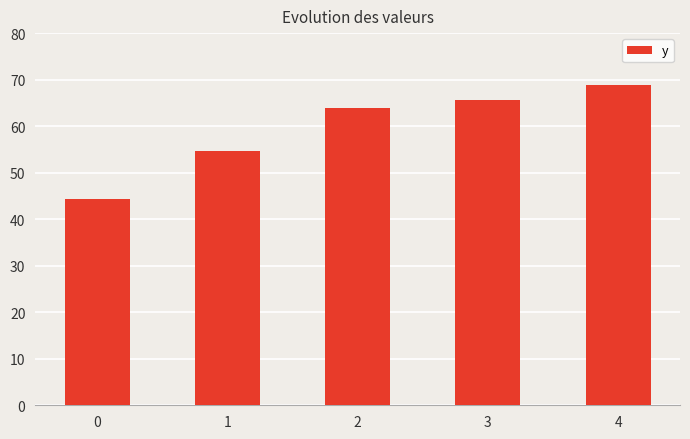

What is the smallest value displayed?

44.4